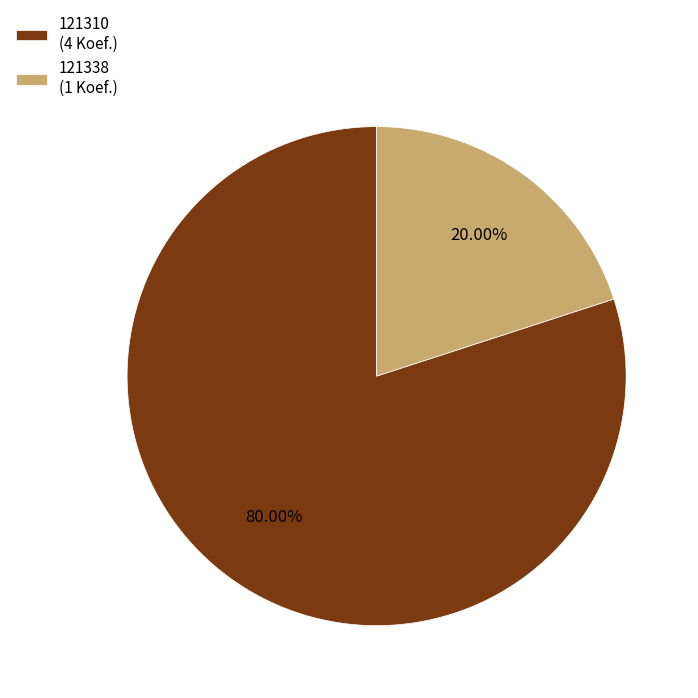

Which category accounts for the majority?

121310